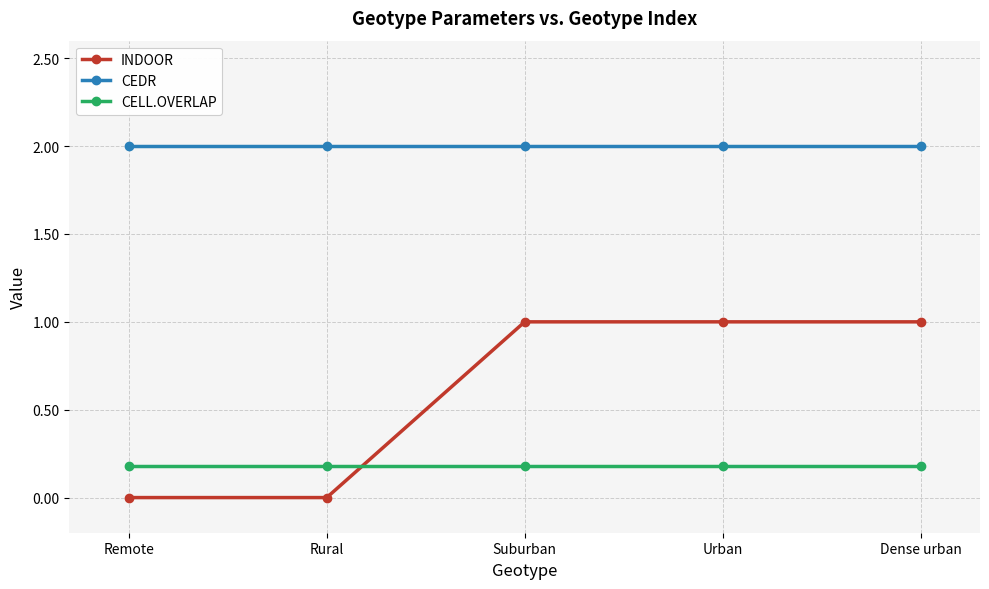

What is the difference between the highest and lowest values at Remote?

2.0